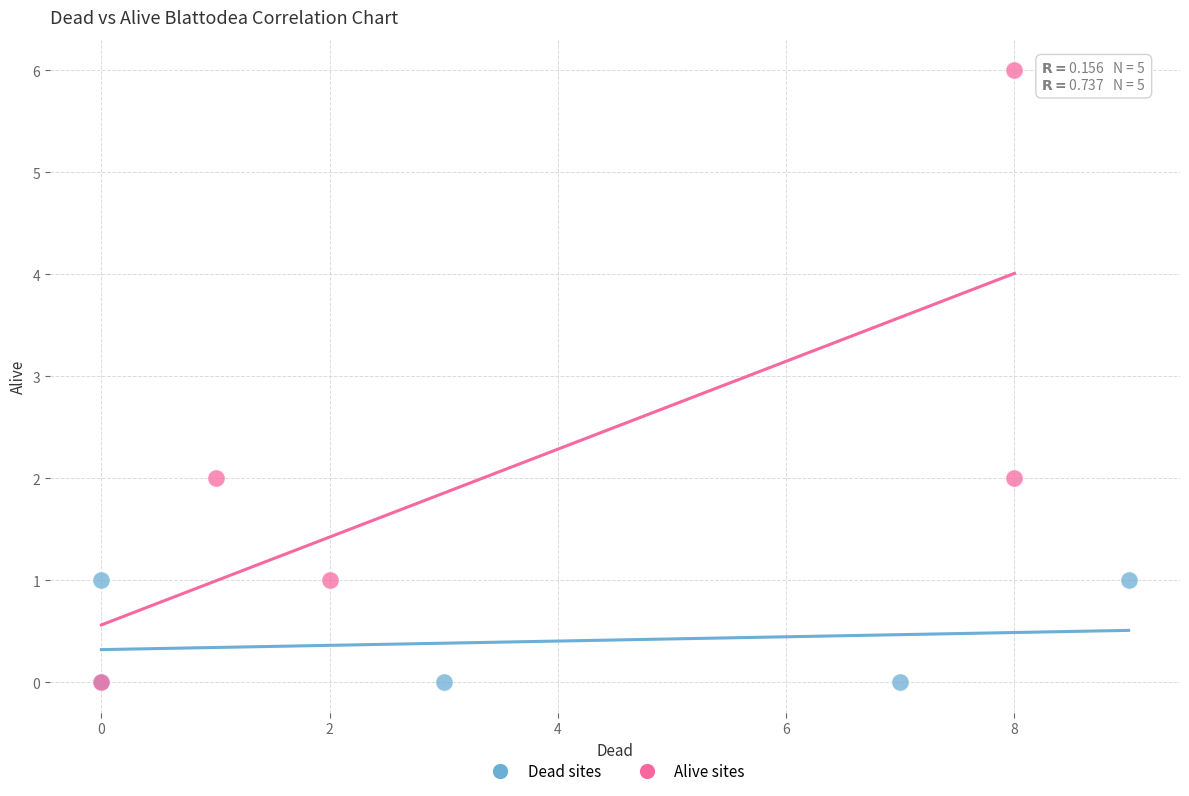

Which series contains the highest Y value?

Alive sites